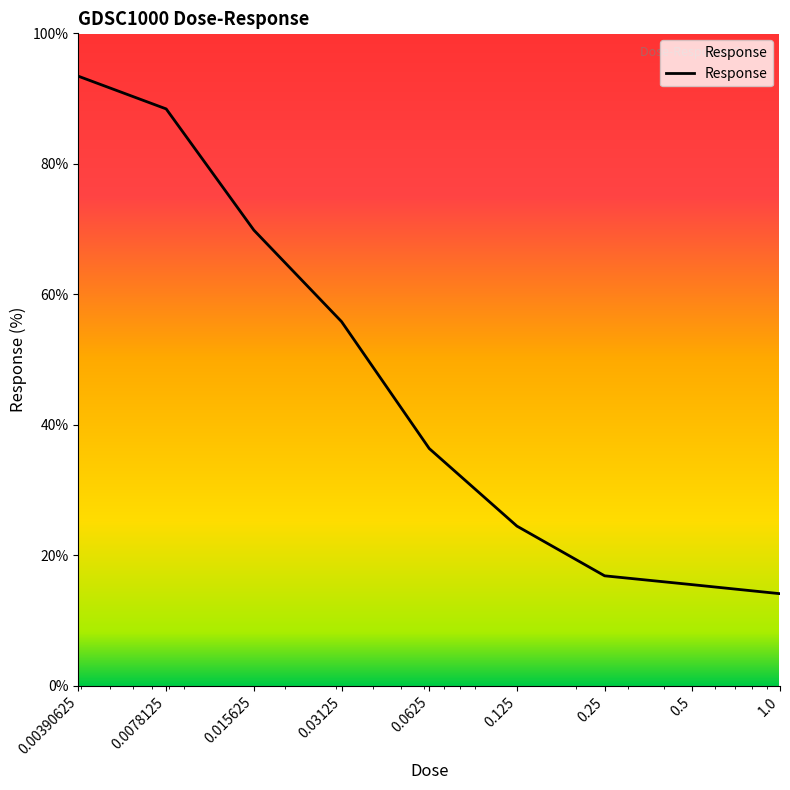

Count the number of categories in the chart.

9